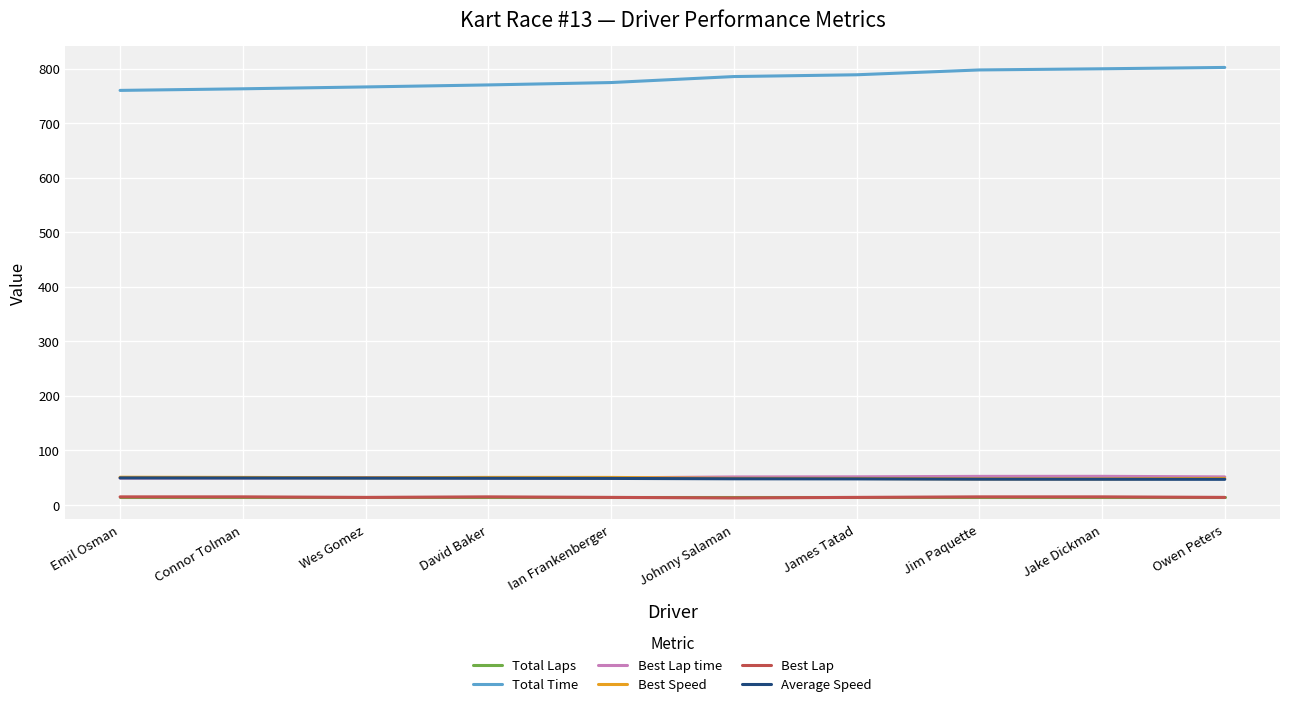

True or false: Total Time has a value of 417.1 at Owen Peters.

False